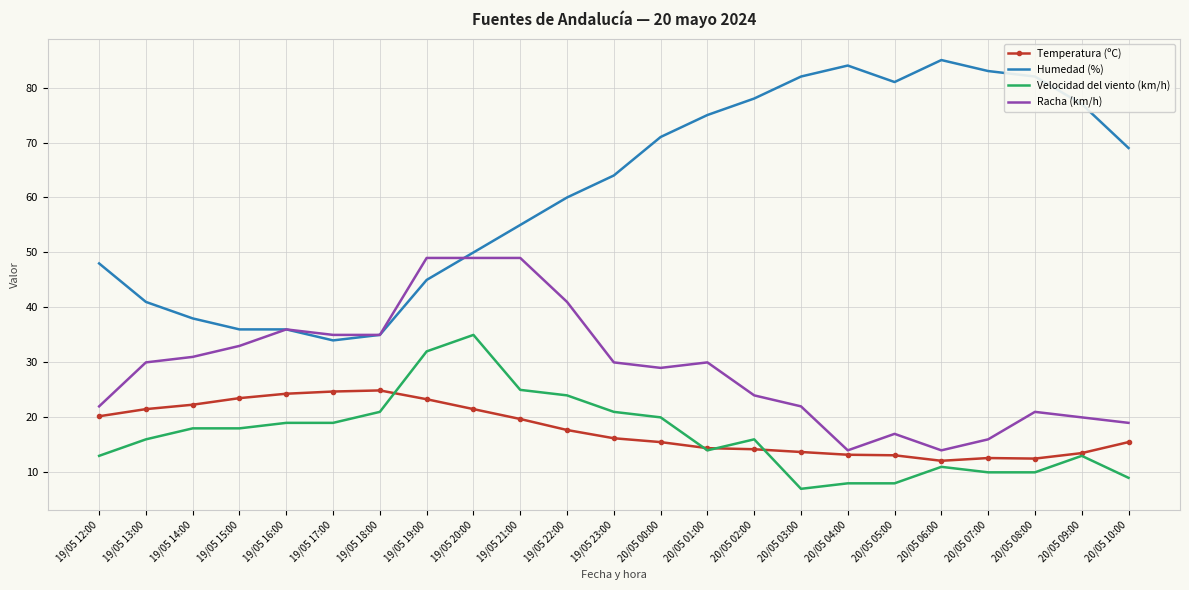

True or false: Temperatura (ºC) has more than 0 points higher than both neighbors.

True